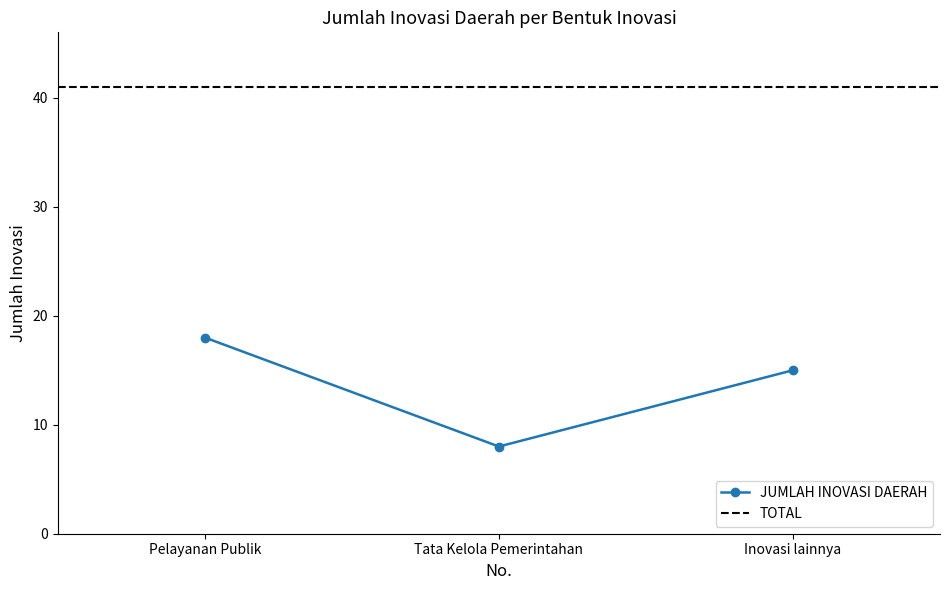

Is it true that the value at Inovasi lainnya is 26?

False